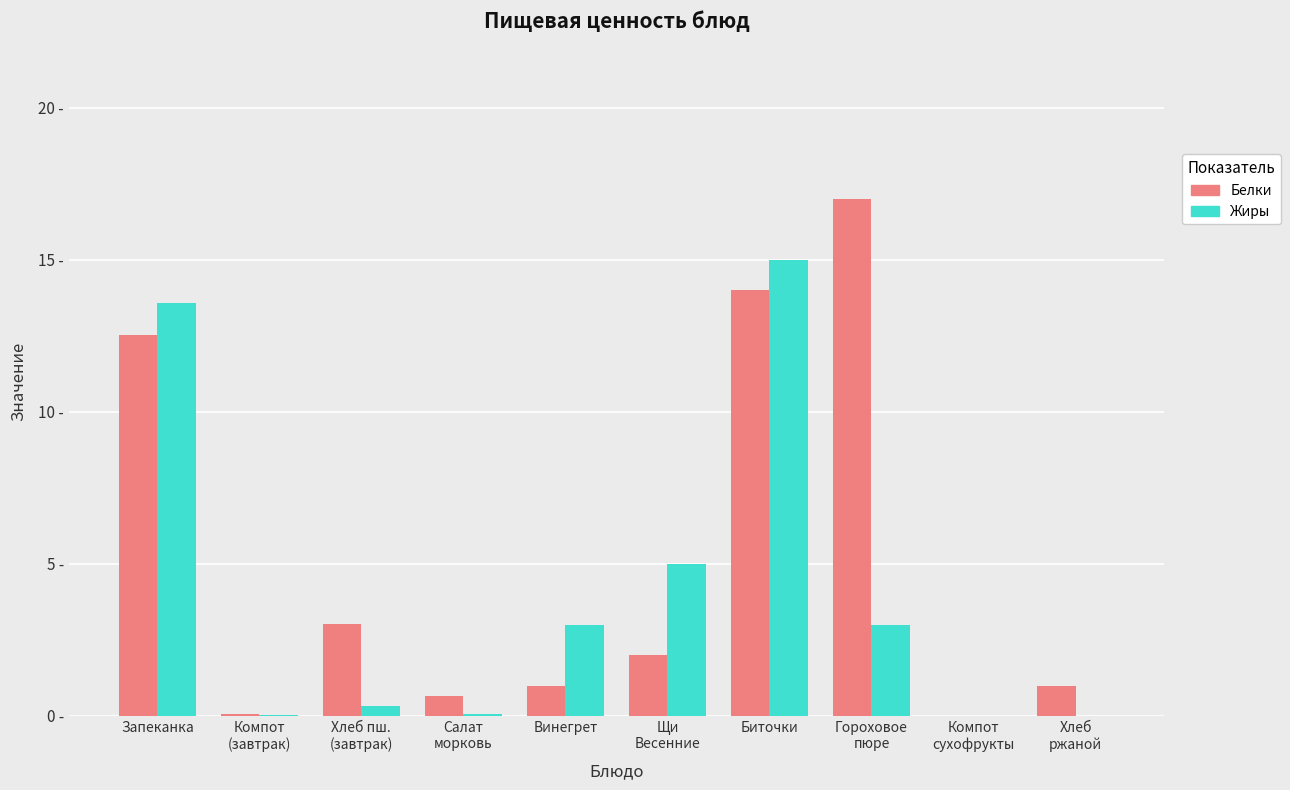

Which series has the widest spread of values?

Белки